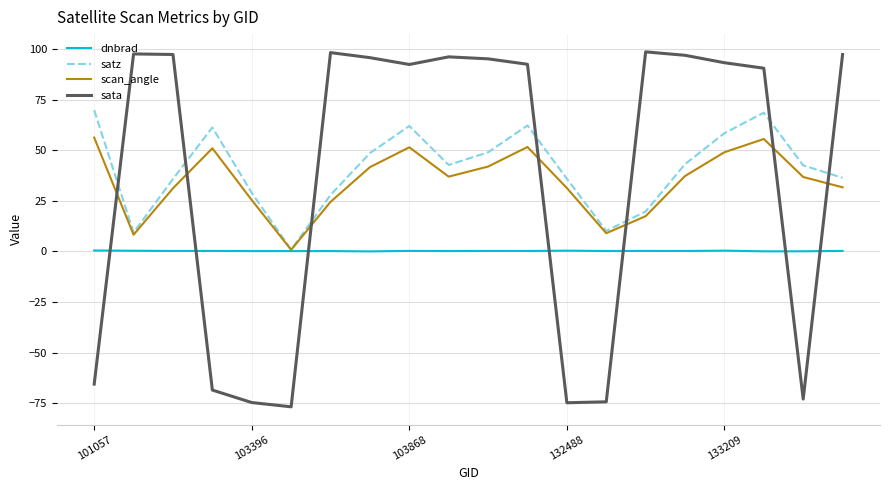

What is the highest value of the scan_angle series?

56.2